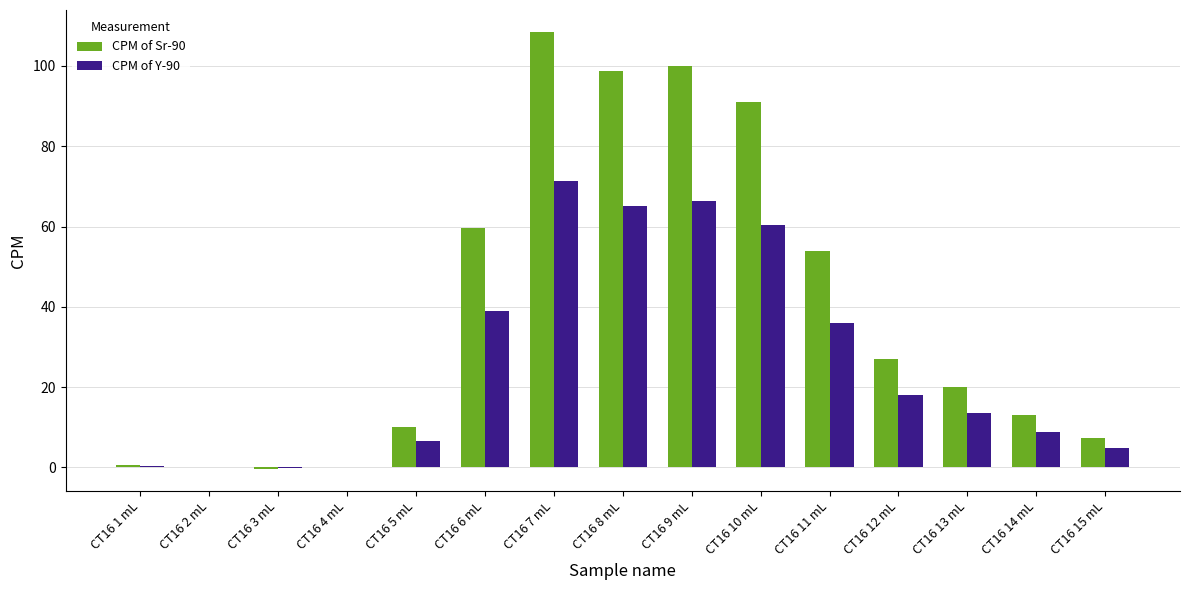

Between CT16 5 mL and CT16 9 mL, which series saw the biggest shift?

CPM of Sr-90